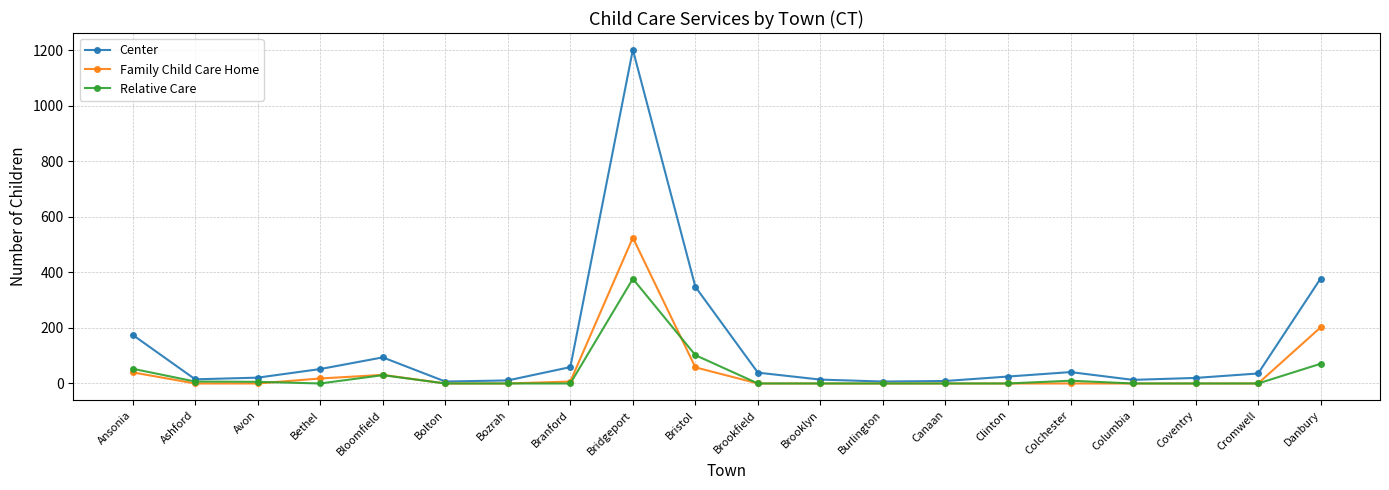

Is it true that Center equals 59 at Branford?

True